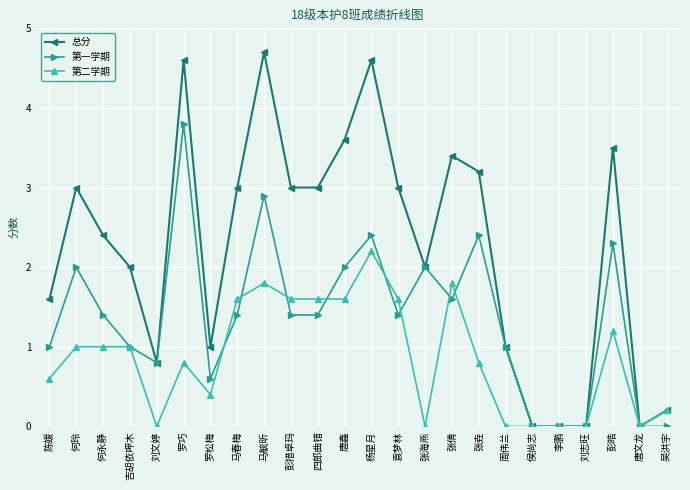

Which series has the largest total across all categories?

总分